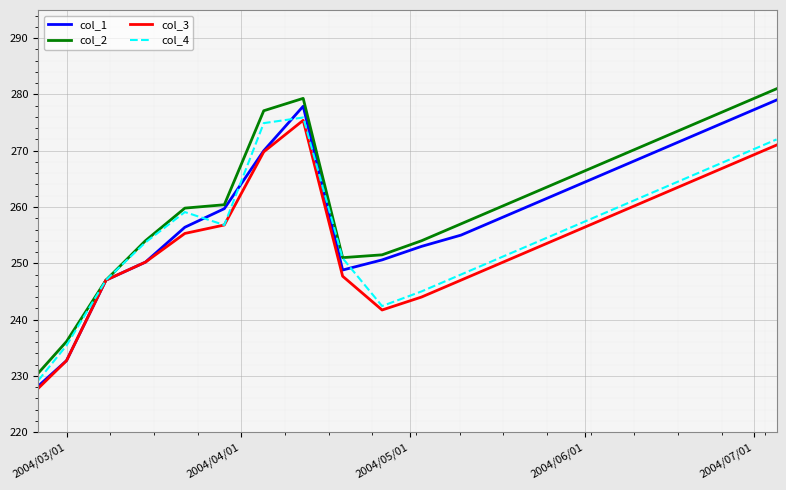

Which series has the widest spread of values?

col_1